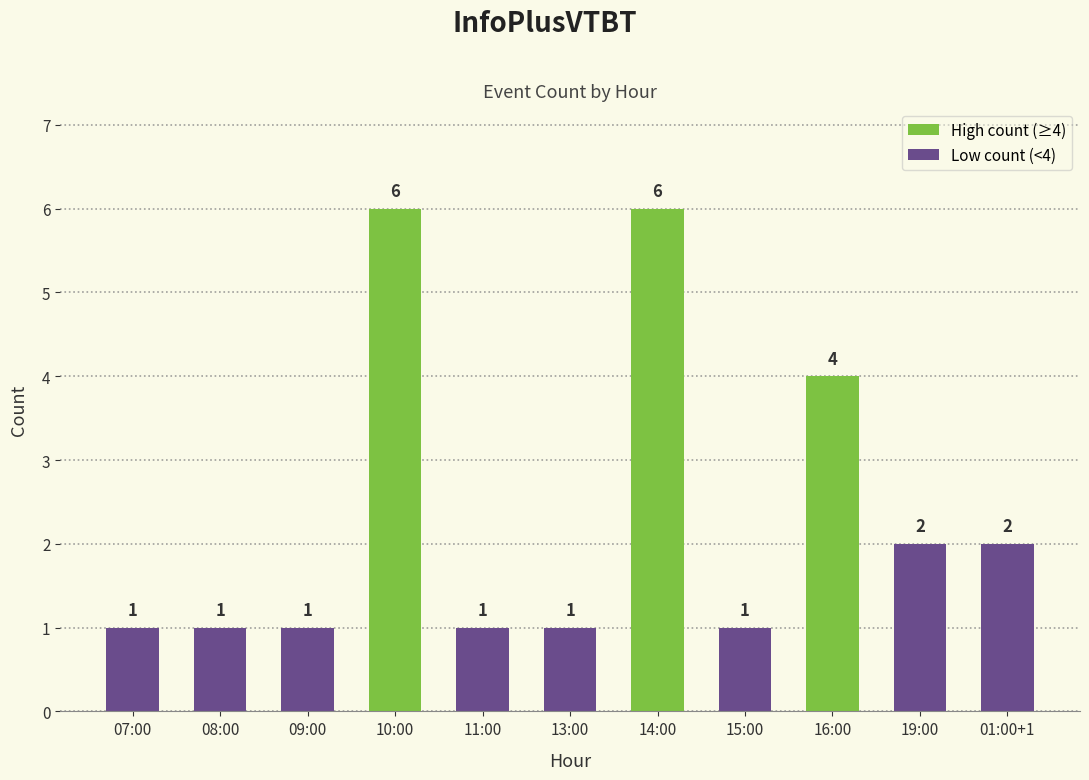

What is the maximum value shown in the chart?

6